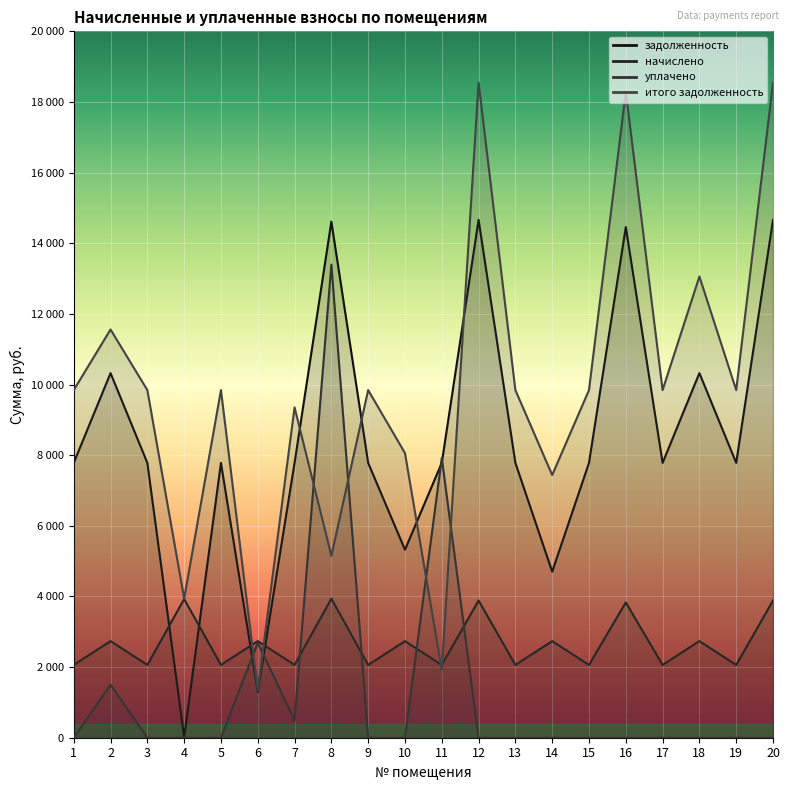

Reading left to right, extract all data points from this chart.

задолженность: 1=7781.0	2=10323.4	3=7781.0	4=15.1	5=7781.0	6=1296.3	7=7781.0	8=14611.9	9=7781.0	10=5323.4	11=7781.0	12=14663.3	13=7781.0	14=4702.4	15=7781.0	16=14457.8	17=7781.0	18=10323.4	19=7781.0	20=14663.3
начислено: 1=2061.6	2=2735.2	3=2061.6	4=3925.9	5=2061.6	6=2735.2	7=2061.6	8=3936.5	9=2061.6	10=2735.2	11=2061.6	12=3885.1	13=2061.6	14=2735.2	15=2061.6	16=3830.6	17=2061.6	18=2735.2	19=2061.6	20=3885.1
уплачено: 1=0.0	2=1500.0	3=0.0	4=0.0	5=0.0	6=2690.6	7=489.0	8=13396.0	9=0.0	10=0.0	11=7920.0	12=0.0	13=0.0	14=0.0	15=0.0	16=0.0	17=0.0	18=0.0	19=0.0	20=0.0
итого задолженность: 1=9842.6	2=11558.5	3=9842.6	4=3941.0	5=9842.6	6=1340.8	7=9353.6	8=5152.4	9=9842.6	10=8058.5	11=1922.6	12=18548.4	13=9842.6	14=7437.6	15=9842.6	16=18288.5	17=9842.6	18=13058.5	19=9842.6	20=18548.4